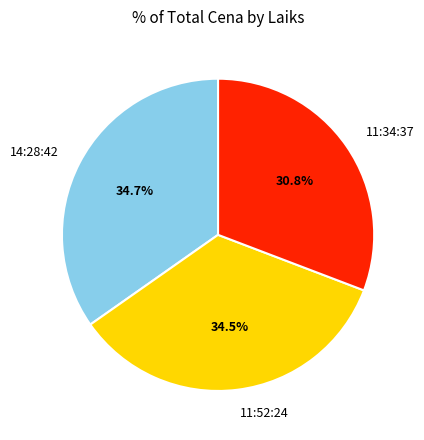

Does 11:52:24 account for over 50% of the chart?

No